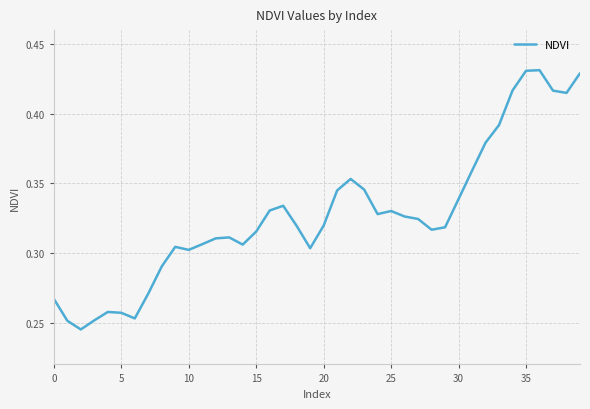

What is the value of the 22nd point from the left?

0.3